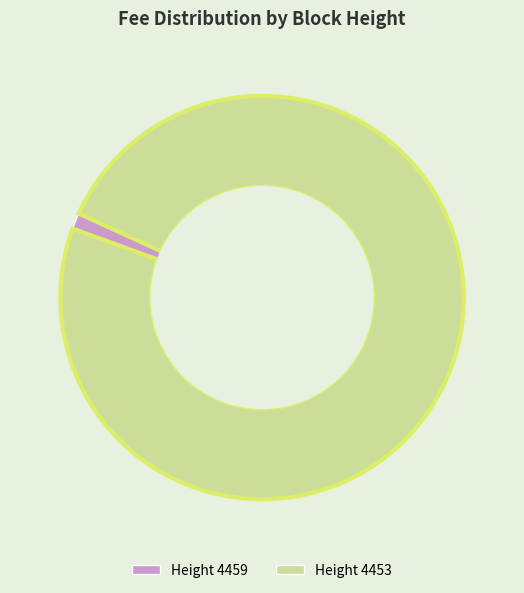

Combined, do Height 4459 and Height 4453 account for over 50%?

Yes